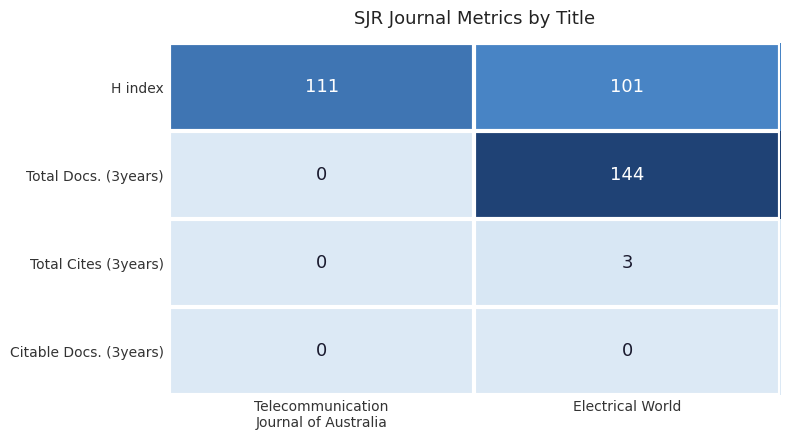

The Total Docs. (3years) series shows 94 at Electrical World. True or false?

False